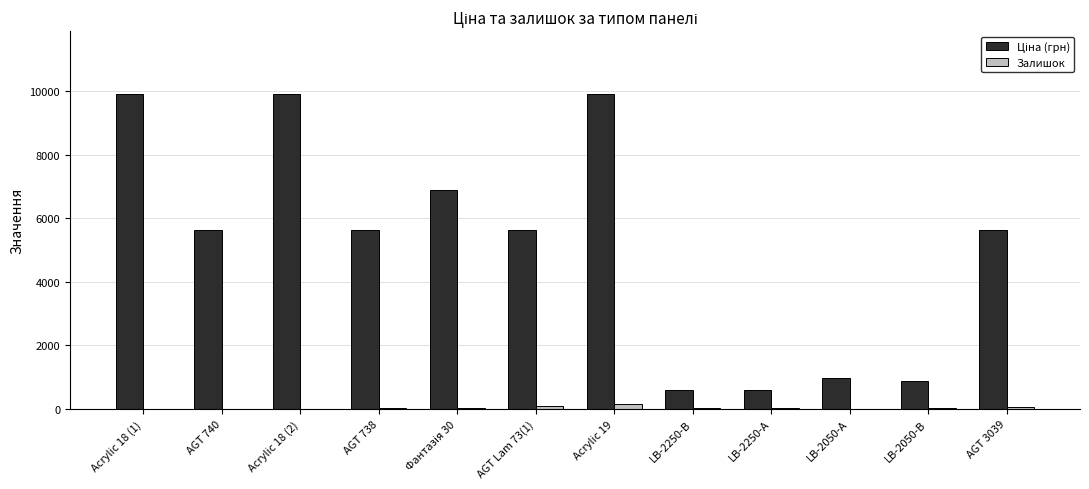

Are the bars grouped side by side (vs. stacked)?

Yes